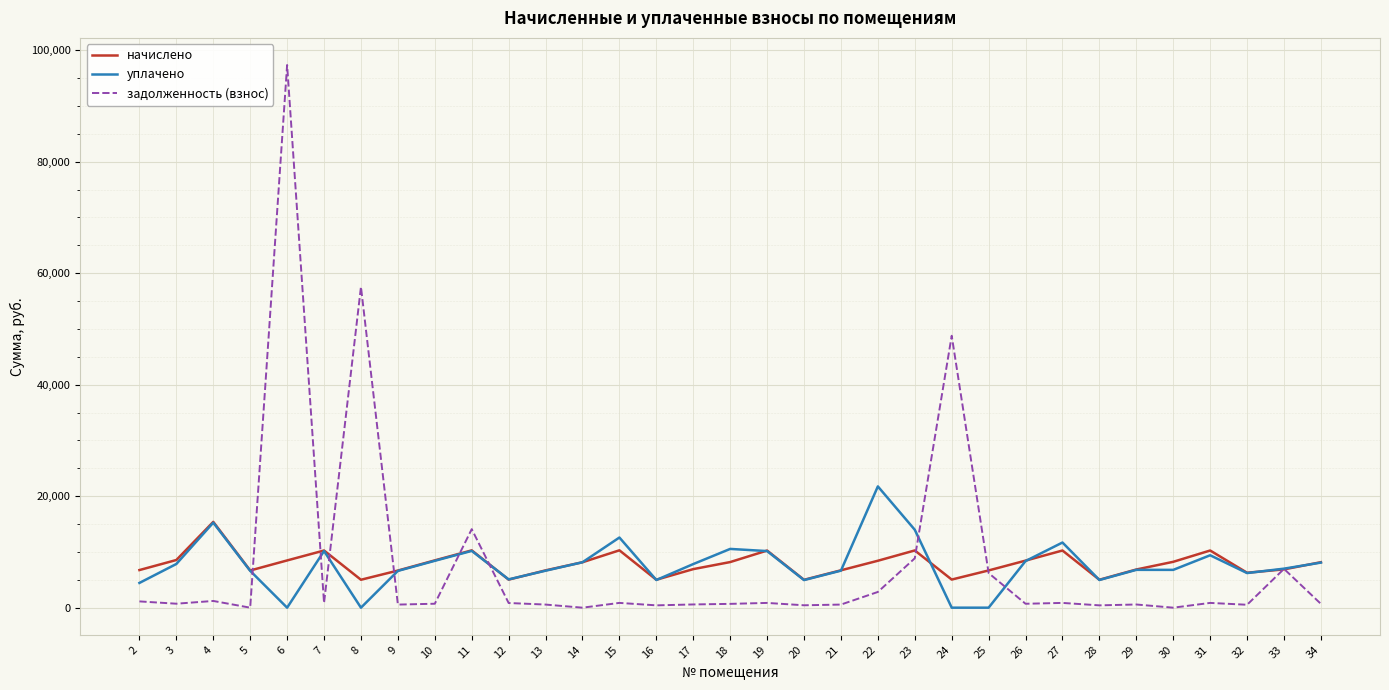

List the series in order of their peak value, highest first.

задолженность (взнос), уплачено, начислено